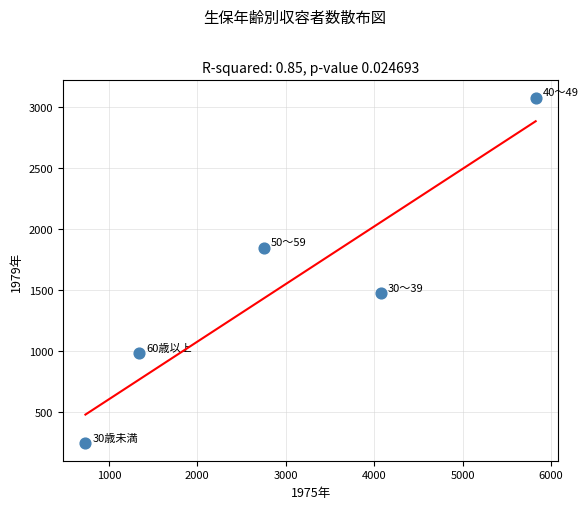

What is the average X value?

2946